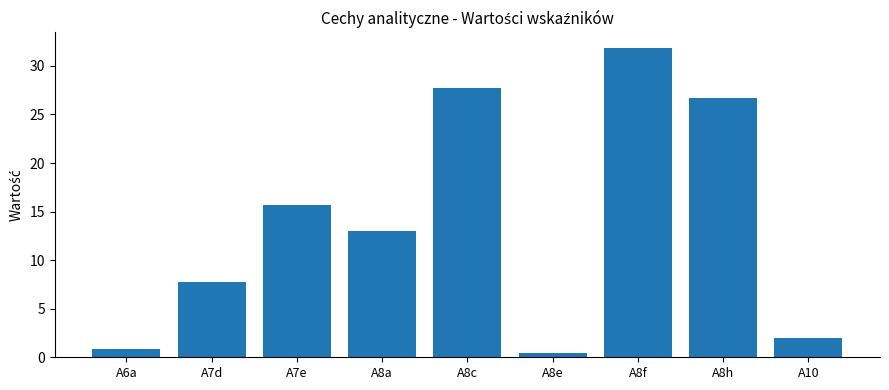

List the labels in order of value, smallest first.

A8e, A6a, A10, A7d, A8a, A7e, A8h, A8c, A8f